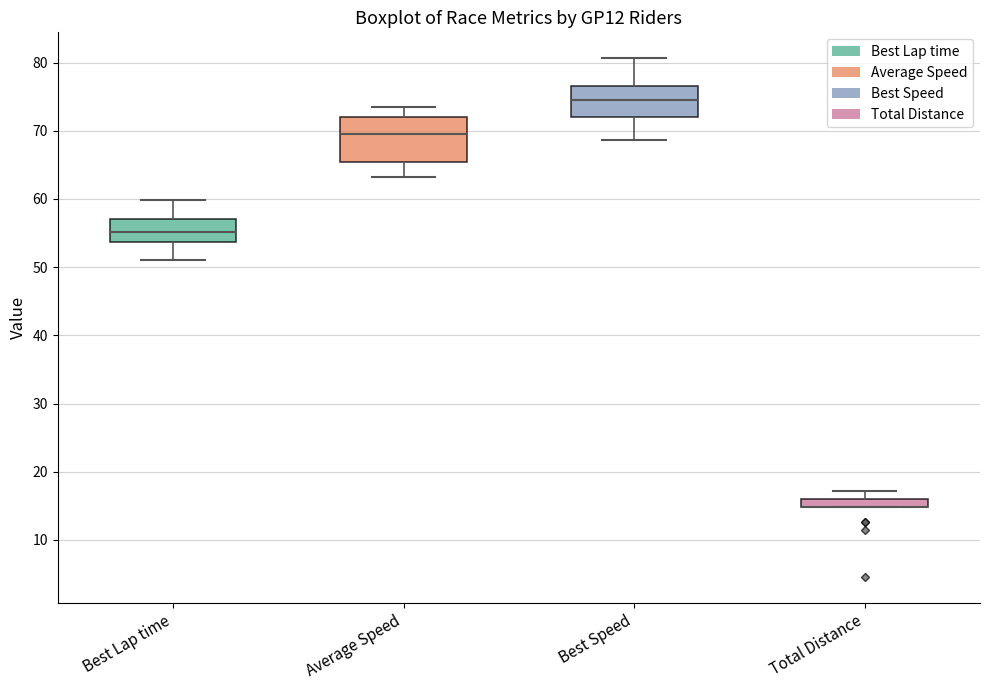

Where is the lower edge of the box for Total Distance on the y-axis? The values are not printed on the chart, so give them approximately, as read against the axis.

15